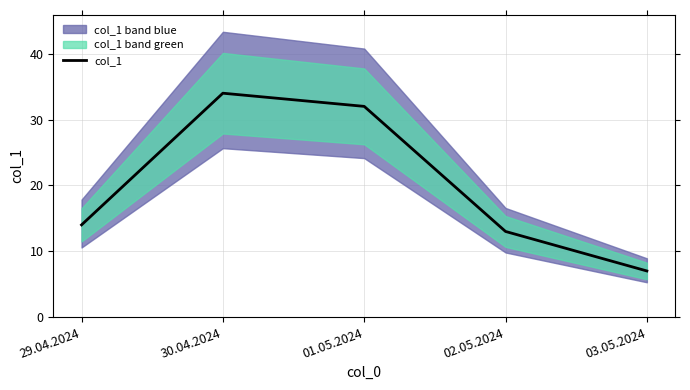

Reading left to right, extract all data points from this chart.

14	34	32	13	7